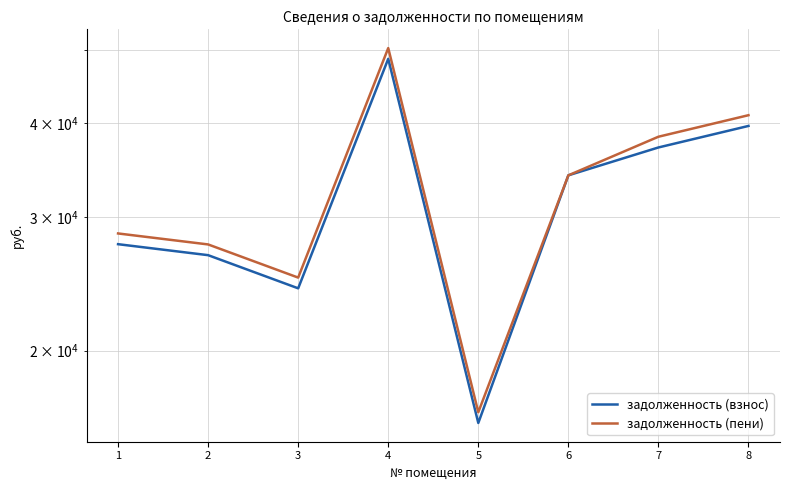

Rank the series by their maximum value, from highest to lowest.

задолженность (пени), задолженность (взнос)